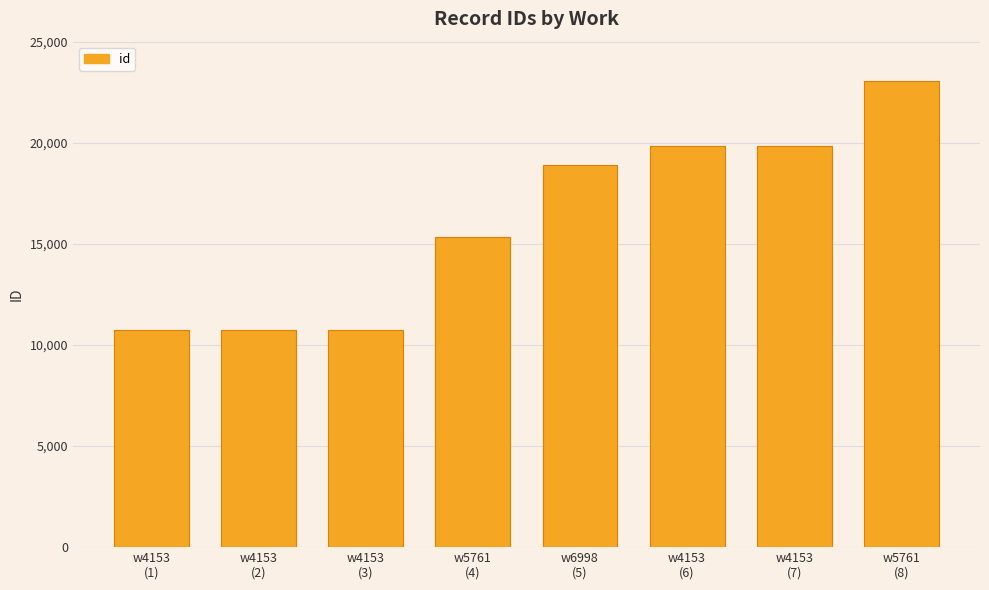

True or false: the data shows 19833 at w4153
(6).

True